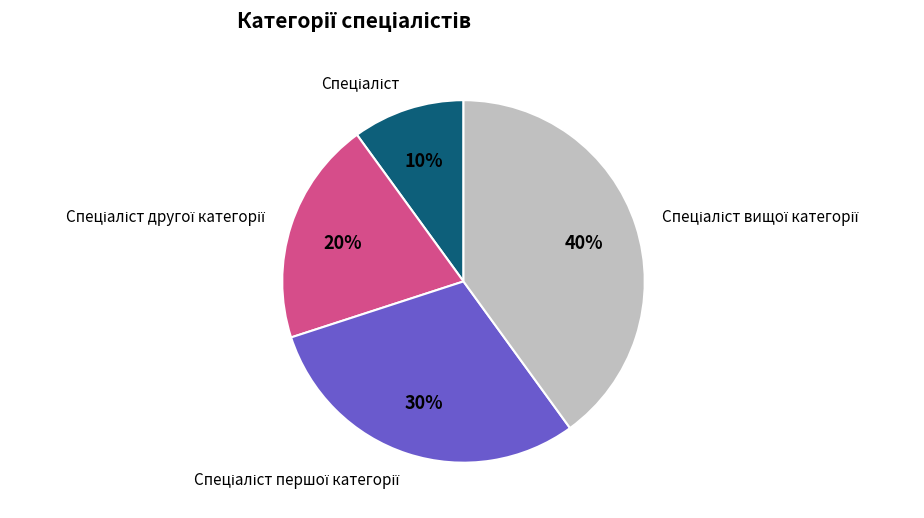

Does any single category account for the majority?

No